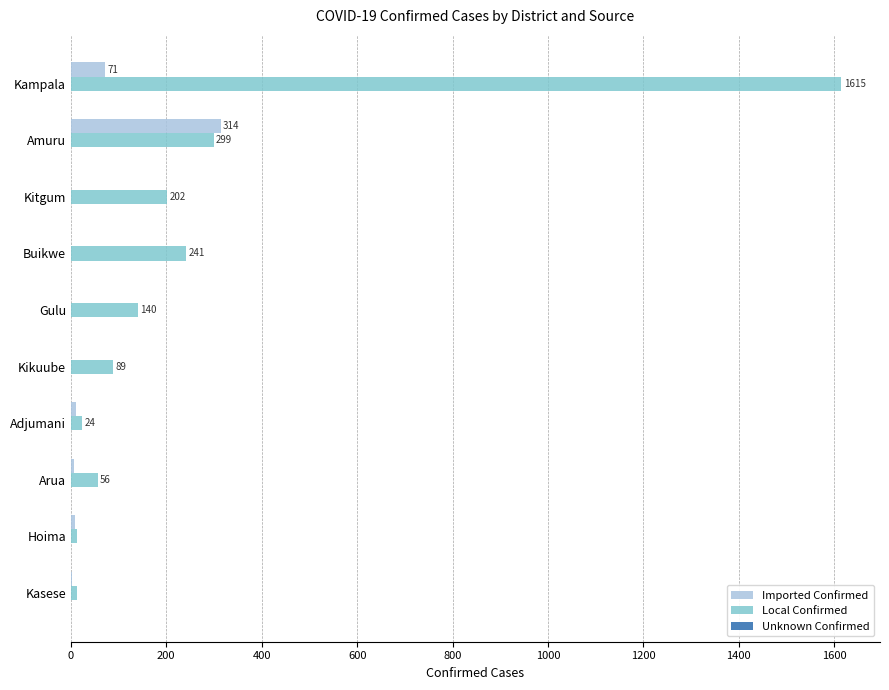

Count the number of data series in this chart.

2